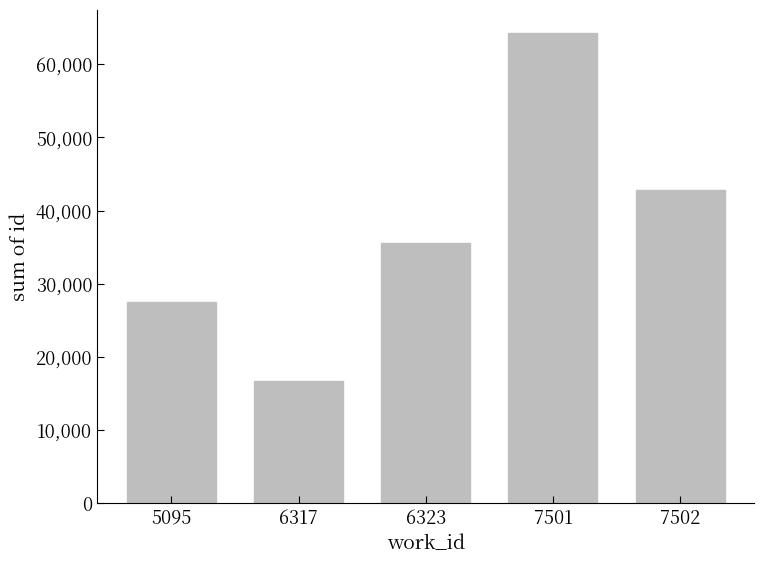

List the labels in order of value, largest first.

7501, 7502, 6323, 5095, 6317